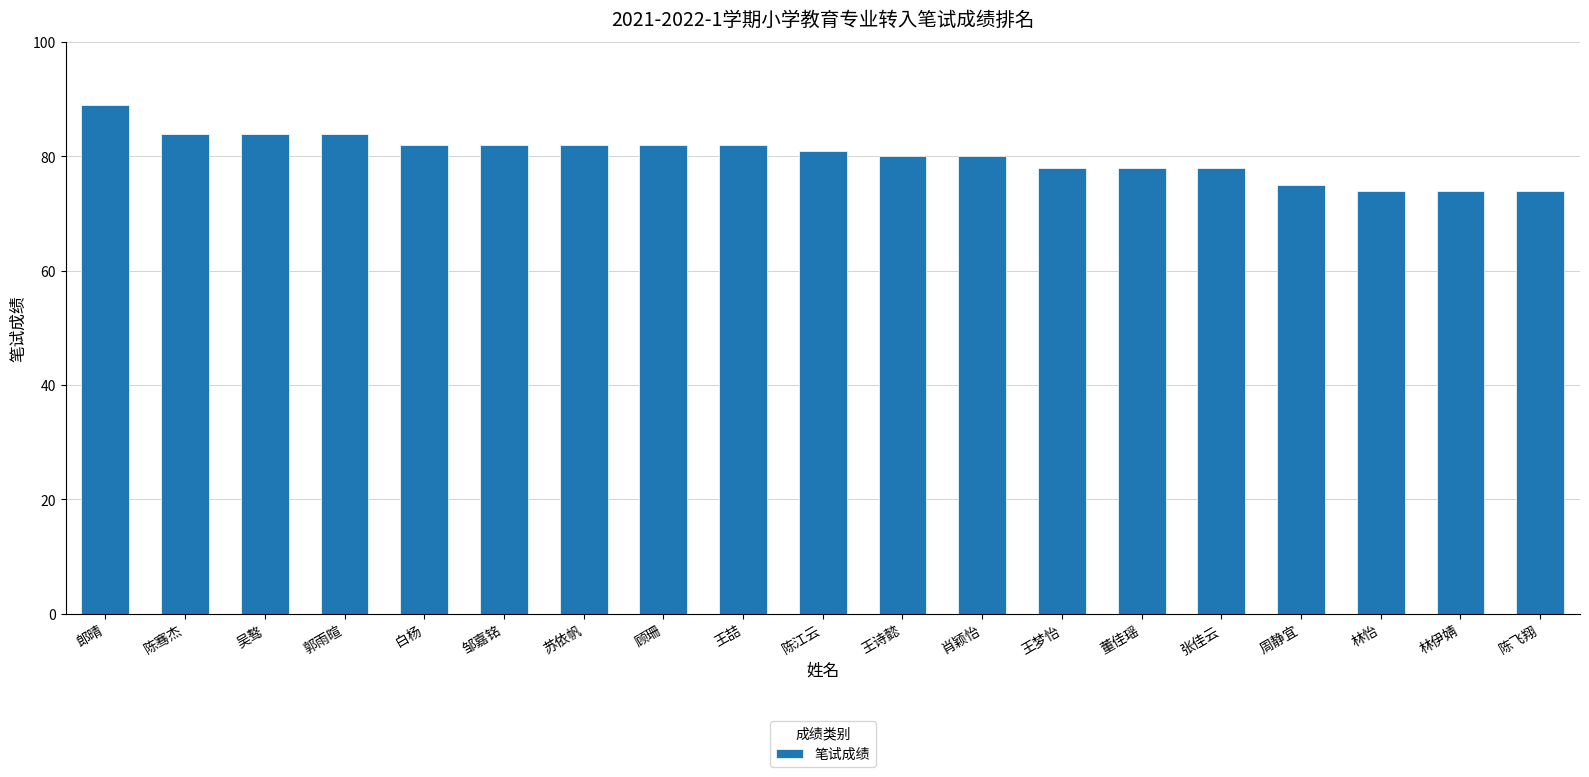

Which category has the highest value across all series?

郎晴